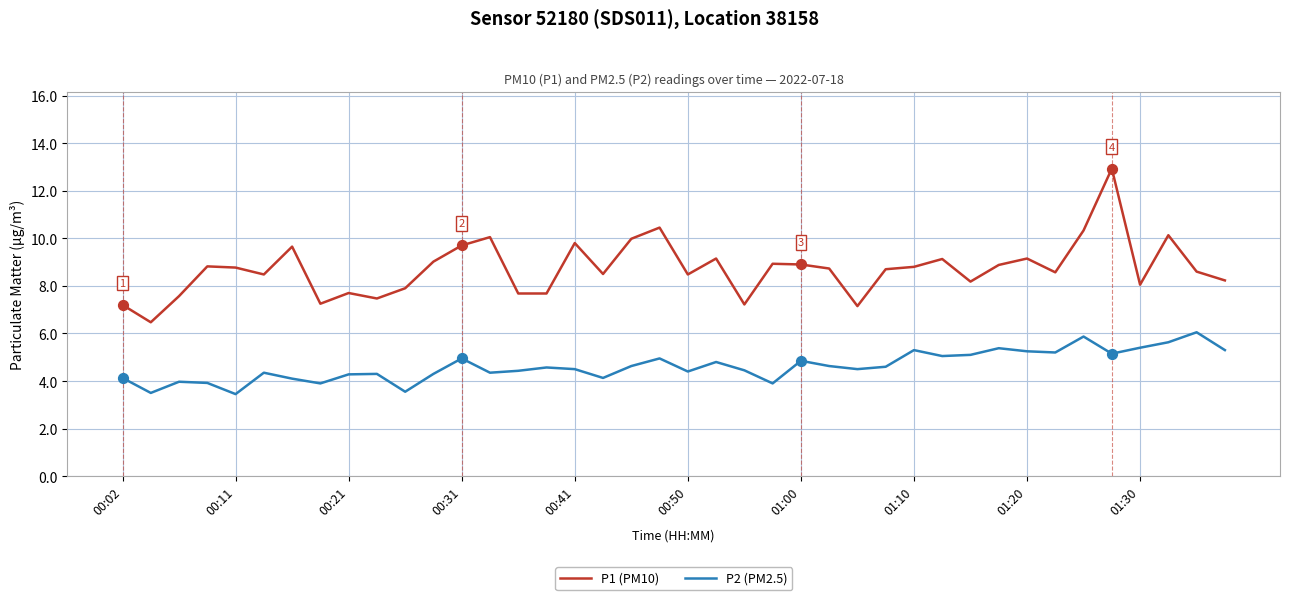

What are all the series names shown in the legend?

P1 (PM10), P2 (PM2.5)